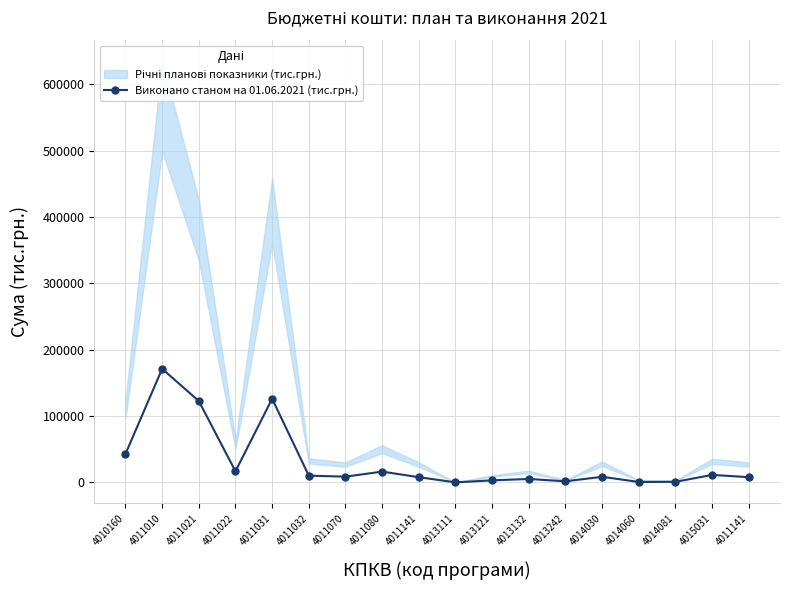

What is the difference between the maximum and minimum values?

171066.9